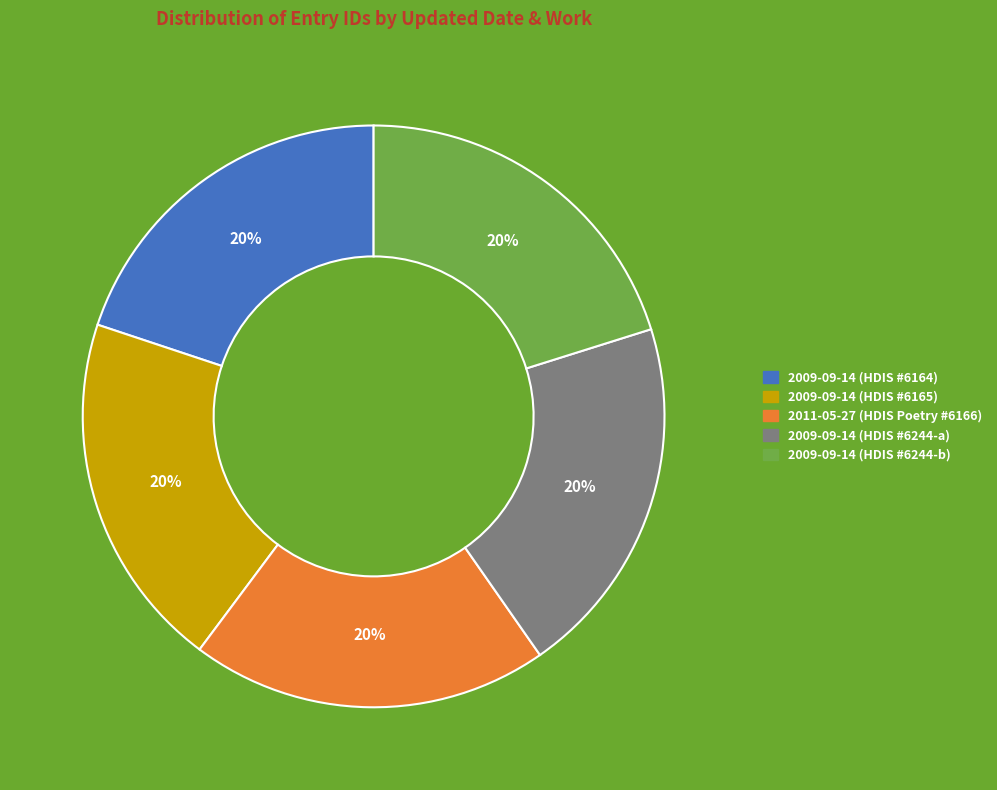

Count the number of slices in the pie.

5